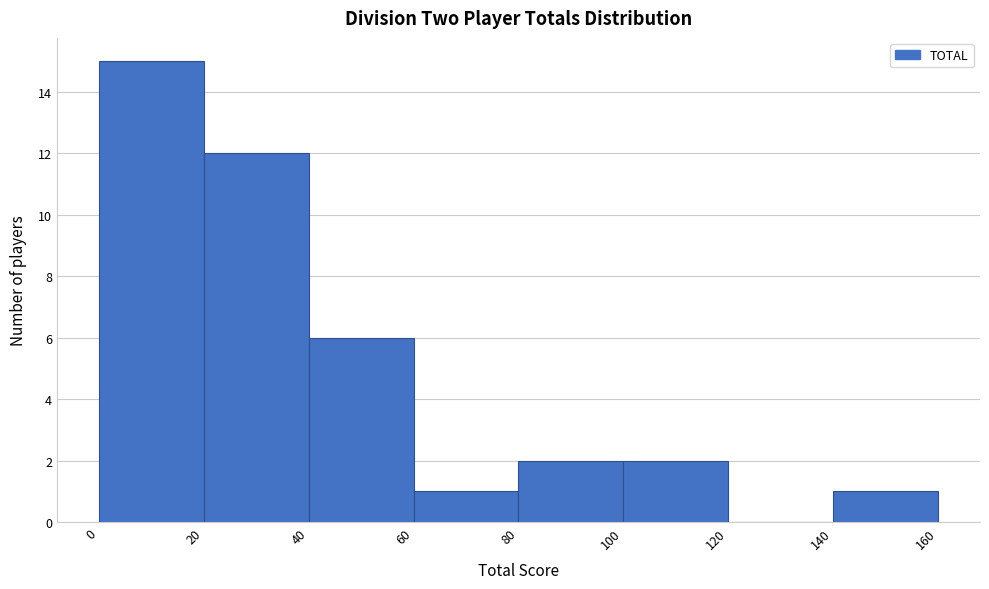

Over which range of the x-axis is the bar tallest?

0 to 20